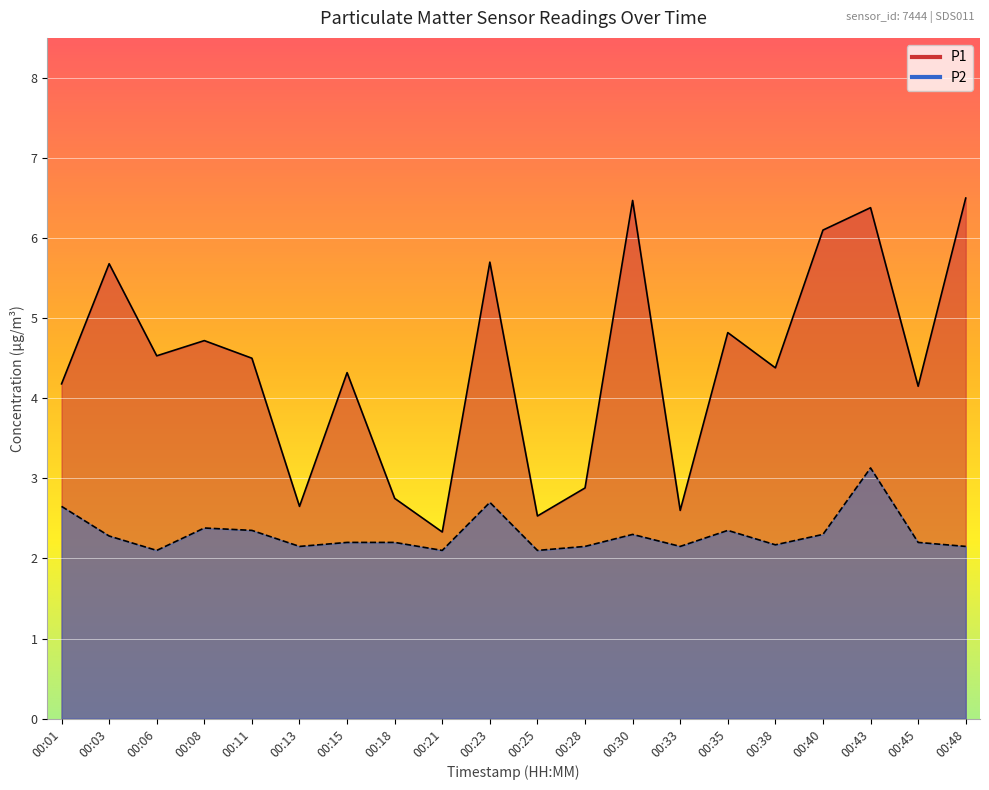

Reading right to left, extract all data points from this chart.

P1: 00:48=6.5	00:45=4.2	00:43=6.4	00:40=6.1	00:38=4.4	00:35=4.8	00:33=2.6	00:30=6.5	00:28=2.9	00:25=2.5	00:23=5.7	00:21=2.3	00:18=2.8	00:15=4.3	00:13=2.6	00:11=4.5	00:08=4.7	00:06=4.5	00:03=5.7	00:01=4.2
P2: 00:48=2.1	00:45=2.2	00:43=3.1	00:40=2.3	00:38=2.2	00:35=2.4	00:33=2.1	00:30=2.3	00:28=2.1	00:25=2.1	00:23=2.7	00:21=2.1	00:18=2.2	00:15=2.2	00:13=2.1	00:11=2.4	00:08=2.4	00:06=2.1	00:03=2.3	00:01=2.6